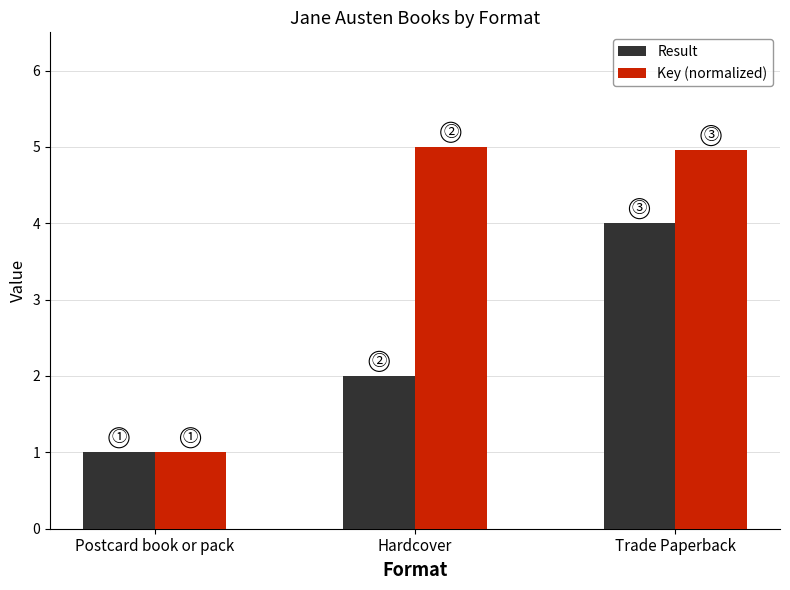

Reading right to left, extract all data points from this chart.

Result: Trade Paperback=4.0	Hardcover=2.0	Postcard book or pack=1.0
Key (normalized): Trade Paperback=5.0	Hardcover=5.0	Postcard book or pack=1.0